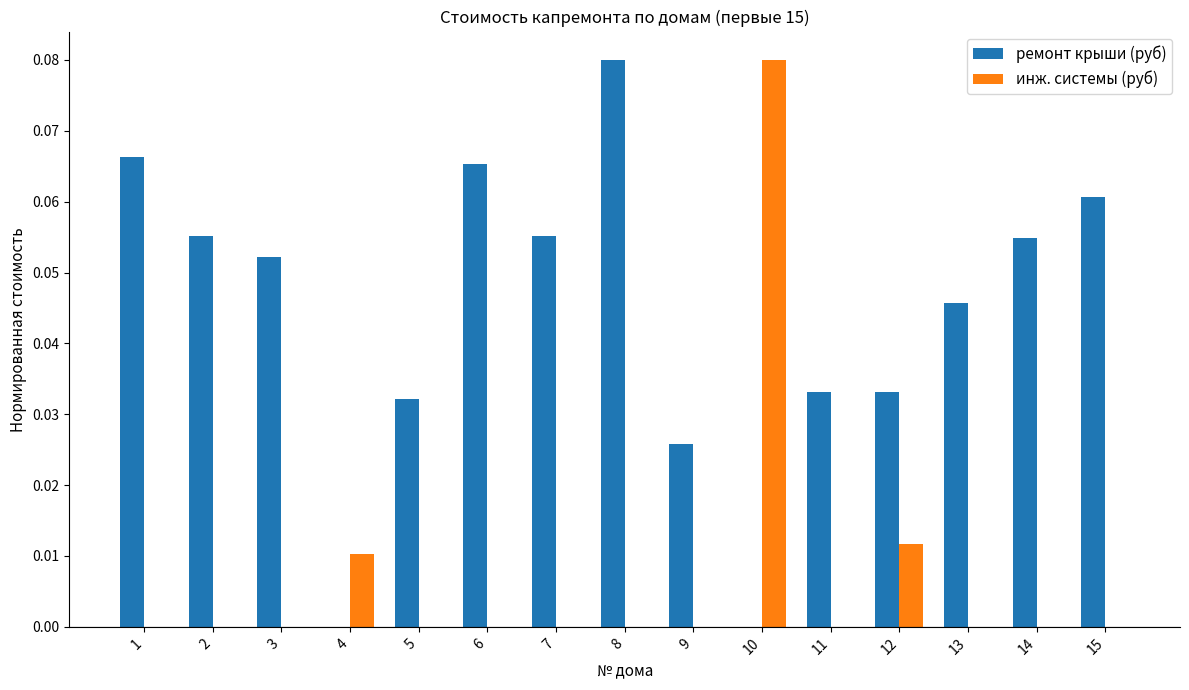

Is it true that ремонт крыши (руб) equals 0.0 at 10?

True